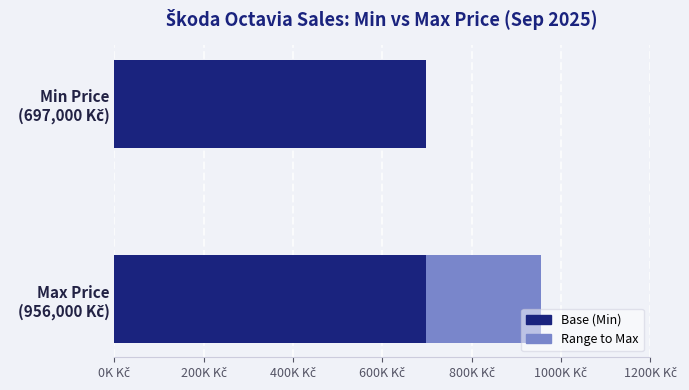

How many groups of bars are there?

2